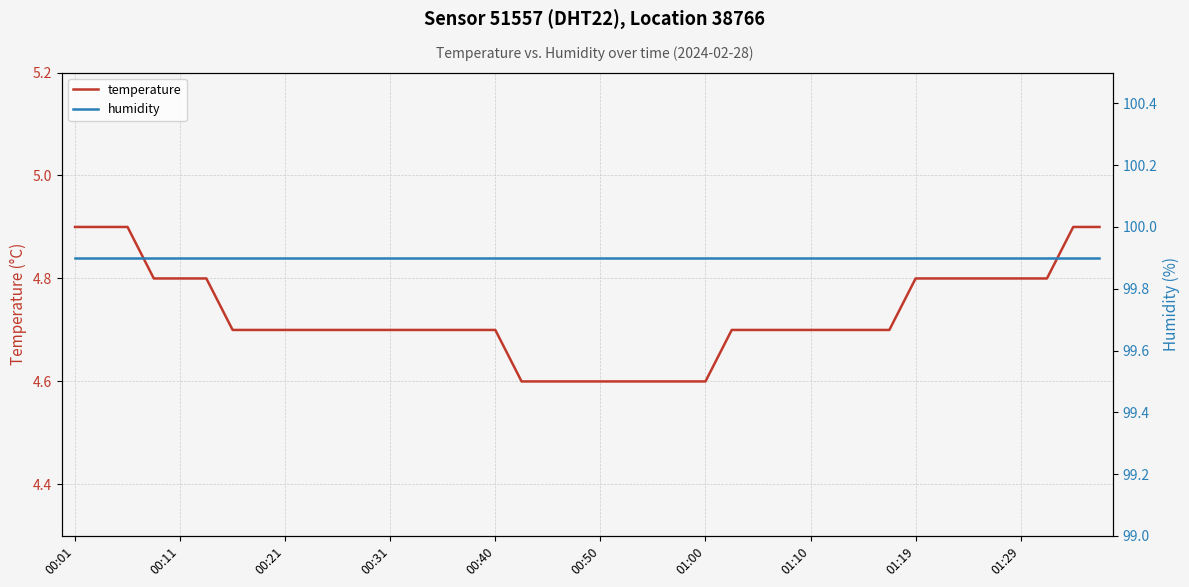

True or false: temperature and humidity intersect in this chart.

False